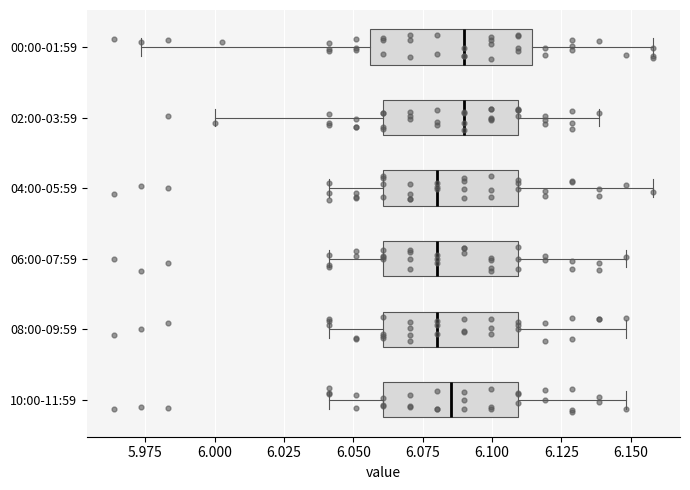

Reading bottom to top, transcribe this box plot: for each box, give where its median line is, the range the box spans, and where its two whiskers end, as read against the x-axis. The values are not printed on the chart, so give them approximately, as read against the axis.

10:00-11:59: median 6.085, box 6.060 to 6.110, whiskers 6.040 to 6.150
08:00-09:59: median 6.080, box 6.060 to 6.110, whiskers 6.040 to 6.150
06:00-07:59: median 6.080, box 6.060 to 6.110, whiskers 6.040 to 6.150
04:00-05:59: median 6.080, box 6.060 to 6.110, whiskers 6.040 to 6.160
02:00-03:59: median 6.090, box 6.060 to 6.110, whiskers 6.000 to 6.140
00:00-01:59: median 6.090, box 6.055 to 6.115, whiskers 5.975 to 6.160